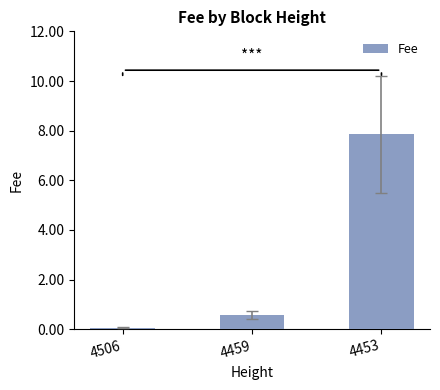

How many distinct data groups are displayed?

1